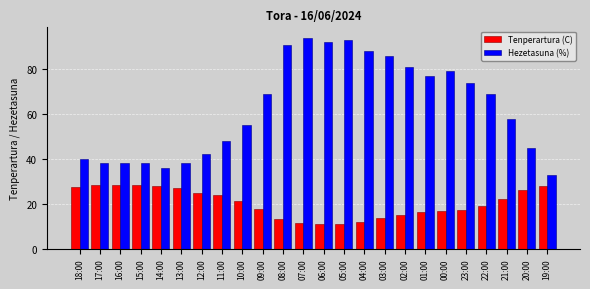

The Hezetasuna (%) series shows 21.9 at 08:00. True or false?

False